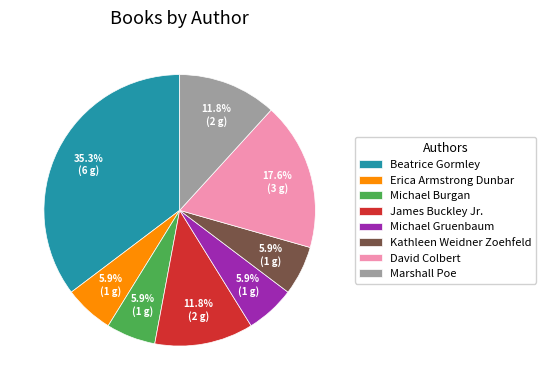

To the nearest percent, what is the average slice percentage?

12%